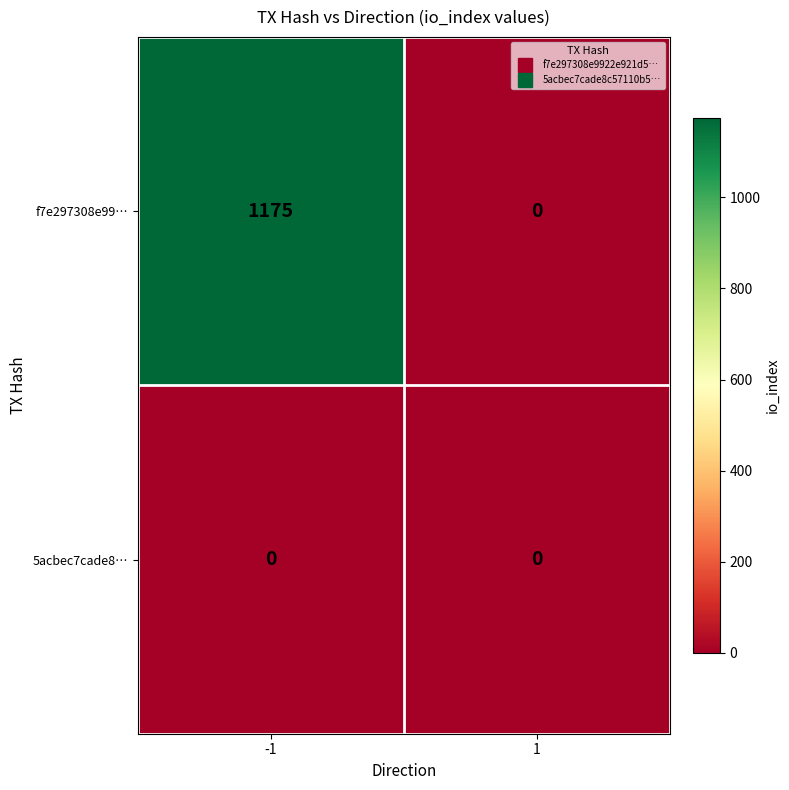

The f7e297308e99… series shows 1629 at -1. True or false?

False